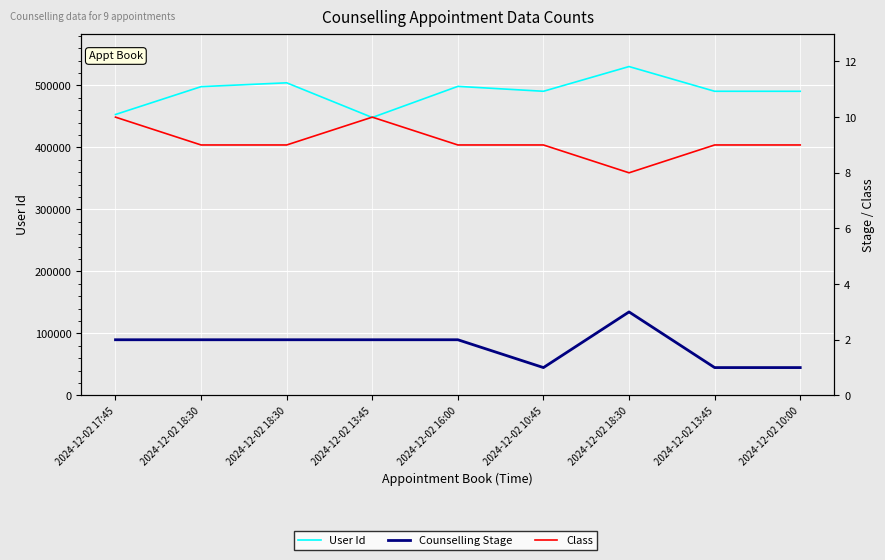

The value of Counselling Stage at 2024-12-02 17:45 is 2. True or false?

True